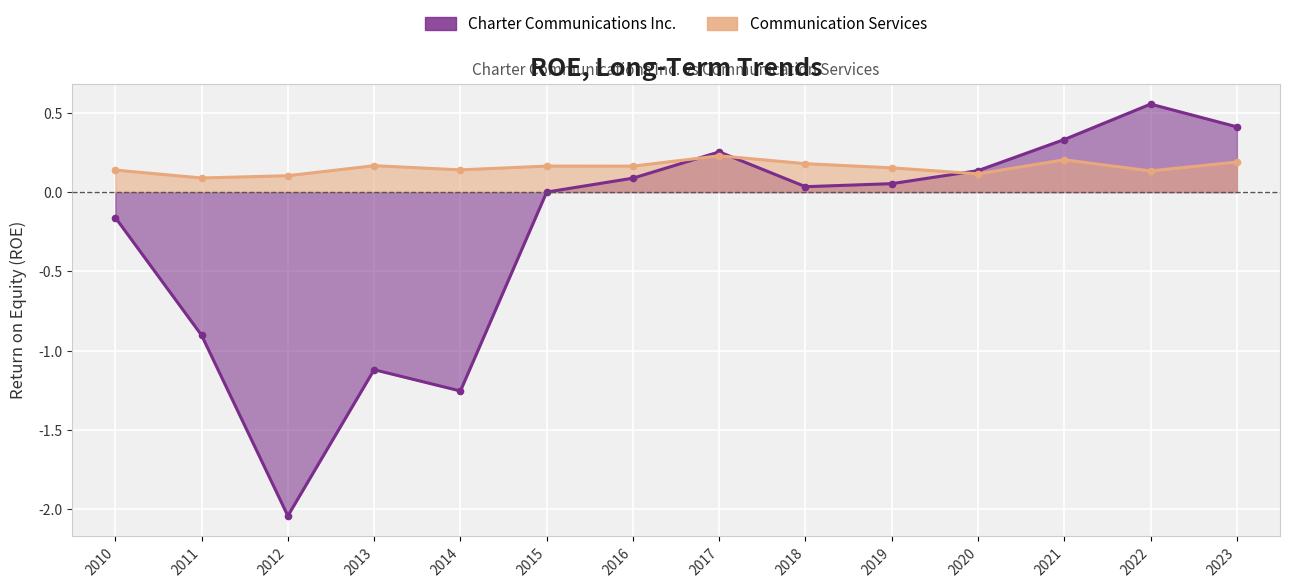

What is the spread (max minus min) of values at 2013?

1.3